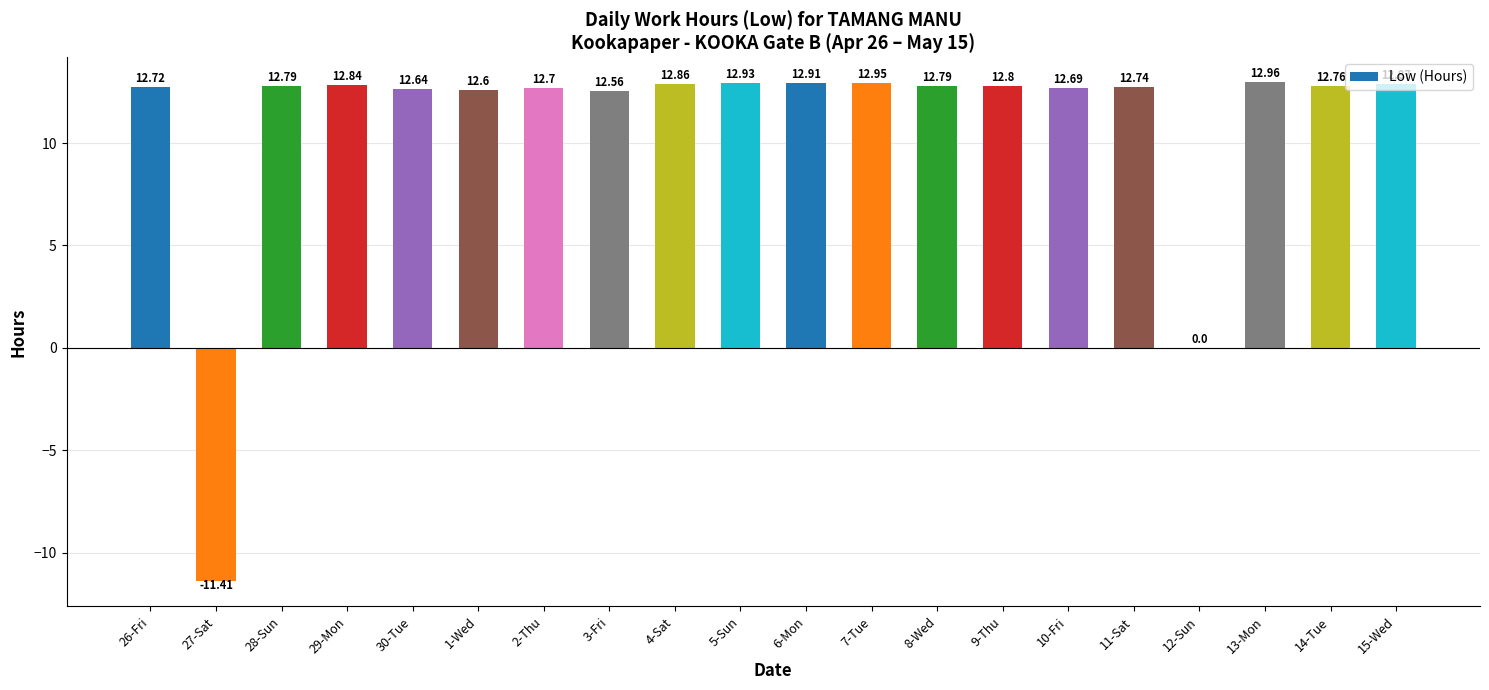

How many values exceed 12?

18